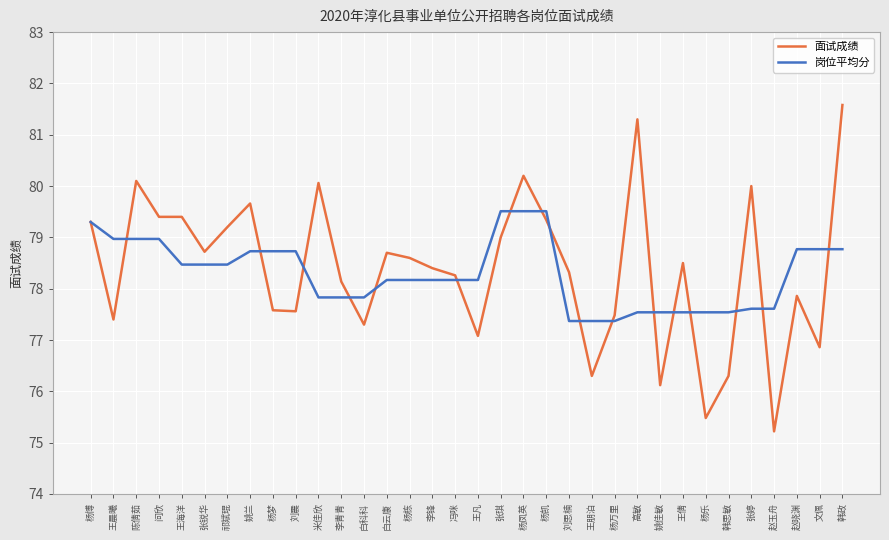

At which label does 面试成绩 first exceed 78?

杨博